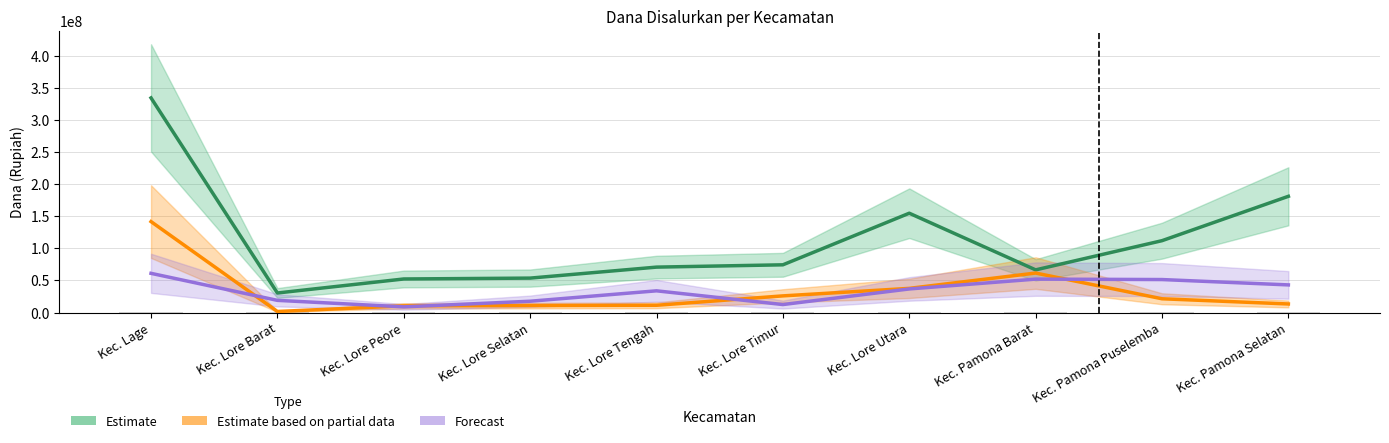

What is the maximum value for Estimate partial (Aktivasi Nominasi)?

141525000